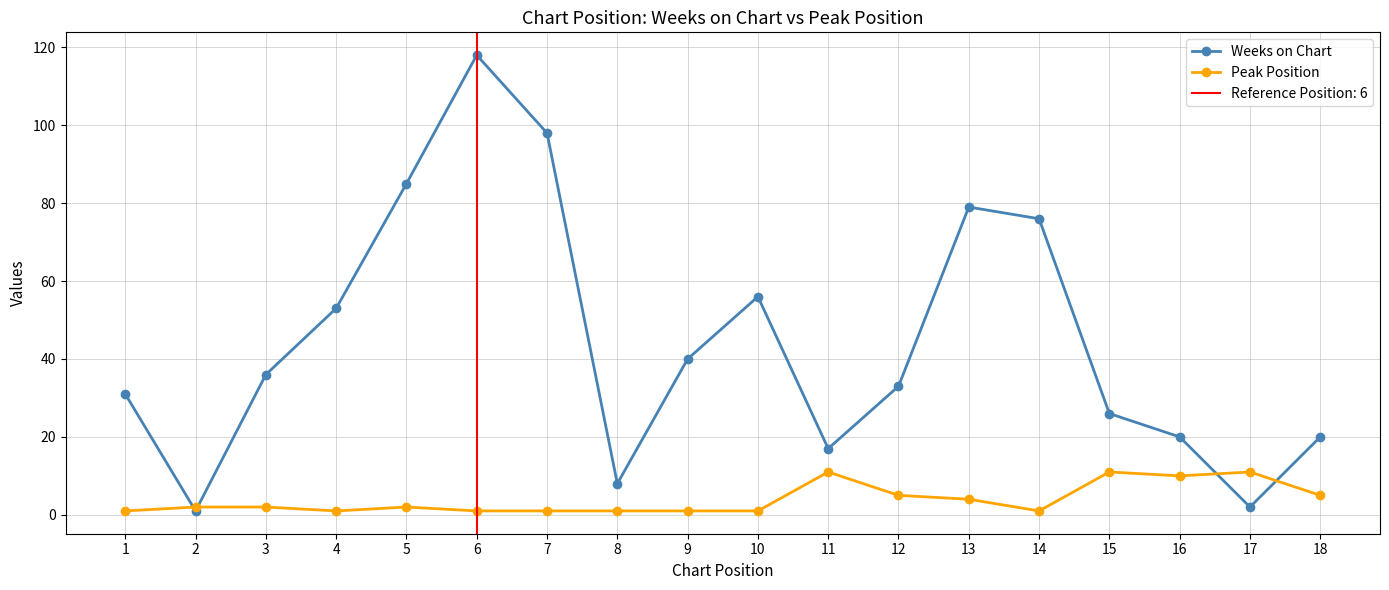

How many interior local valleys does the Peak Position series have?

3